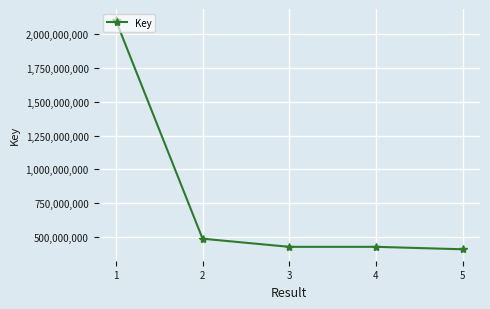

How many data points does each series have?

5